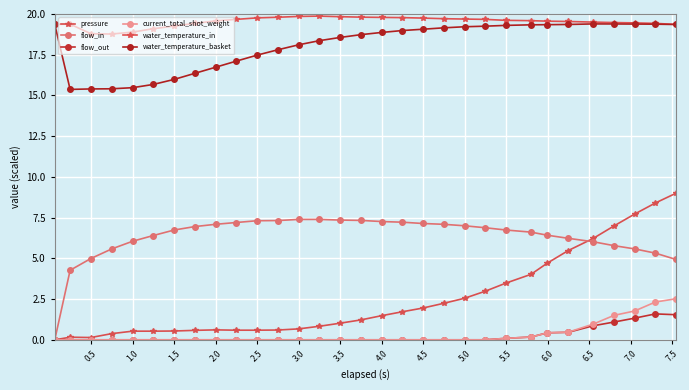

How many lines are shown in the chart?

6